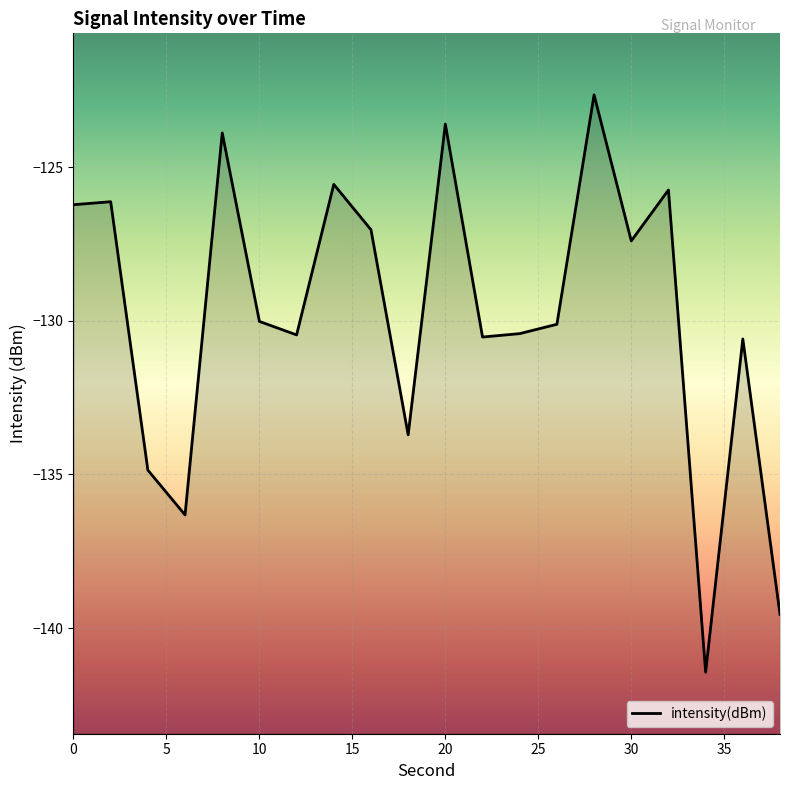

What is the greatest value displayed?

-122.7